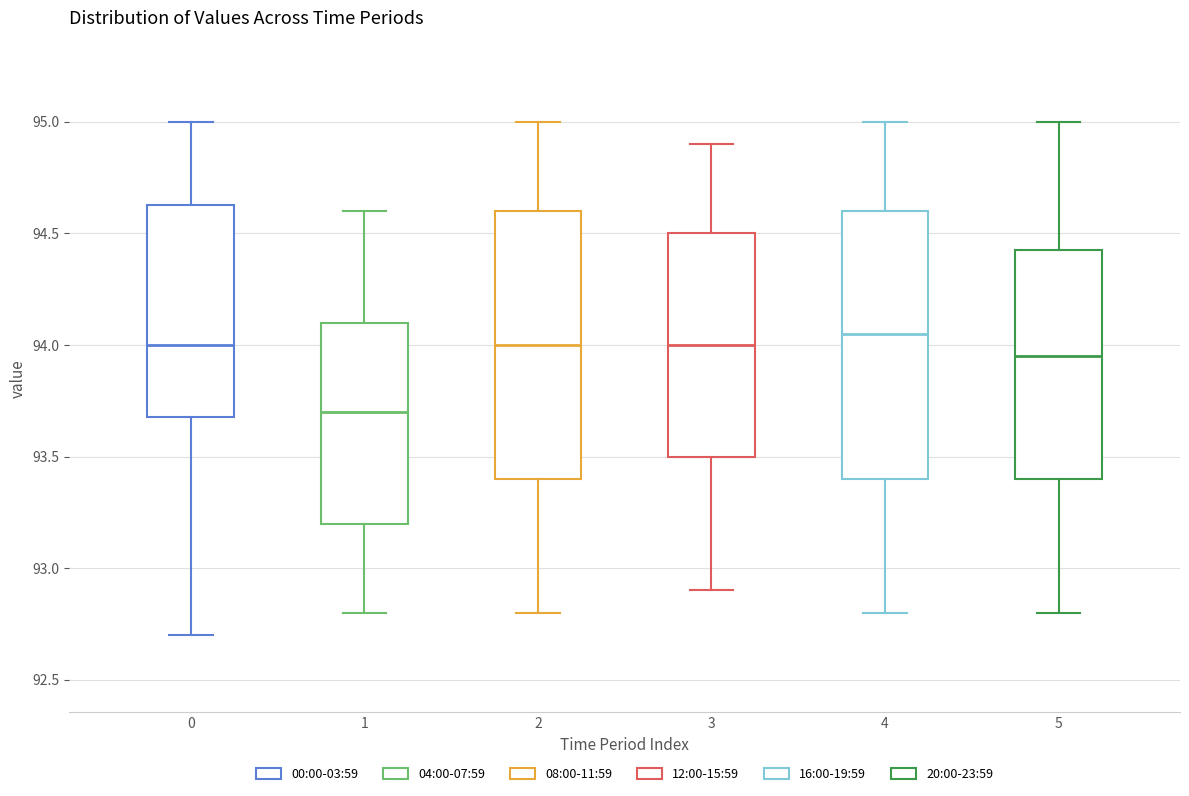

Reading left to right, read every box against the y-axis: the position of its median line, the range the box covers, and the ends of its whiskers. The values are not printed on the chart, so give them approximately, as read against the axis.

0: median 94.00, box 93.70 to 94.65, whiskers 92.70 to 95.00
1: median 93.70, box 93.20 to 94.10, whiskers 92.80 to 94.60
2: median 94.00, box 93.40 to 94.60, whiskers 92.80 to 95.00
3: median 94.00, box 93.50 to 94.50, whiskers 92.90 to 94.90
4: median 94.05, box 93.40 to 94.60, whiskers 92.80 to 95.00
5: median 93.95, box 93.40 to 94.45, whiskers 92.80 to 95.00